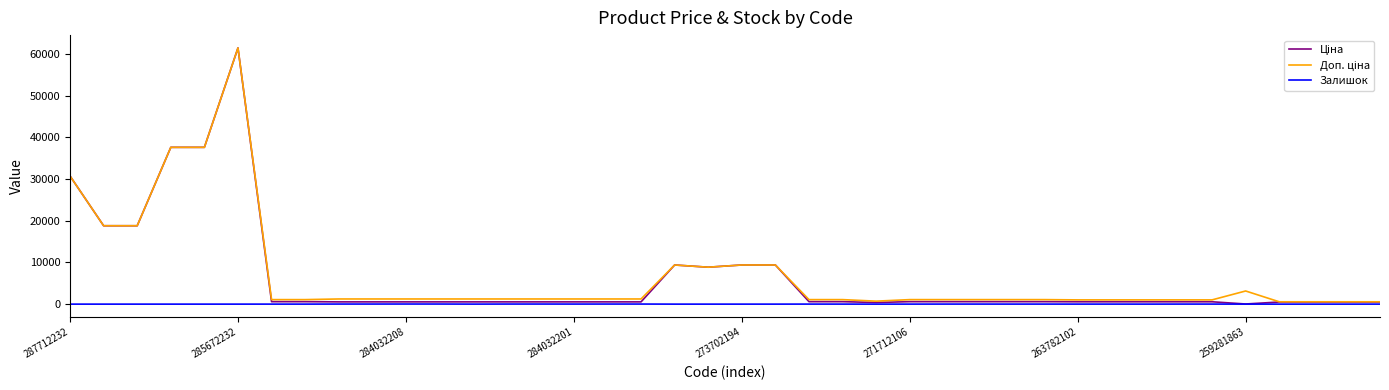

Does the chart have visible grid lines?

No